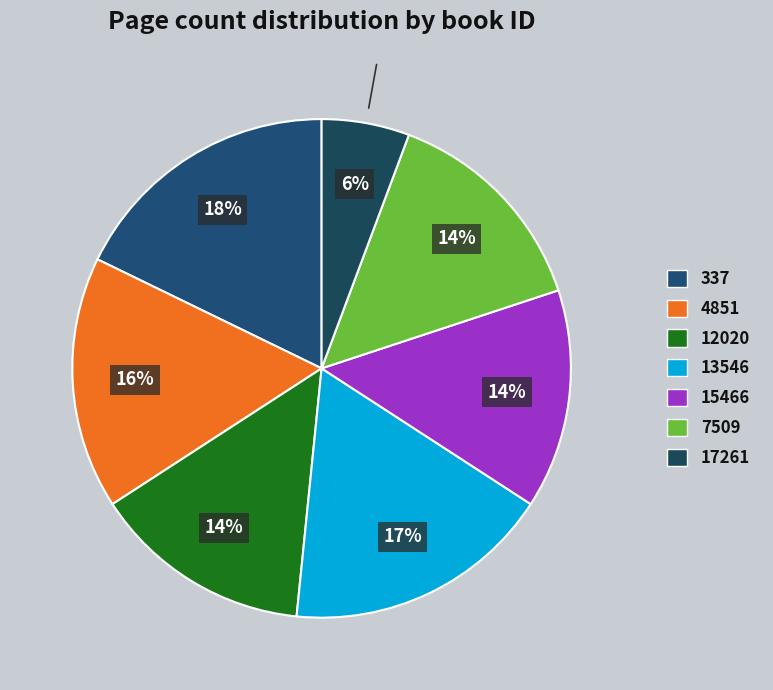

Is 15466 the majority of the pie?

No